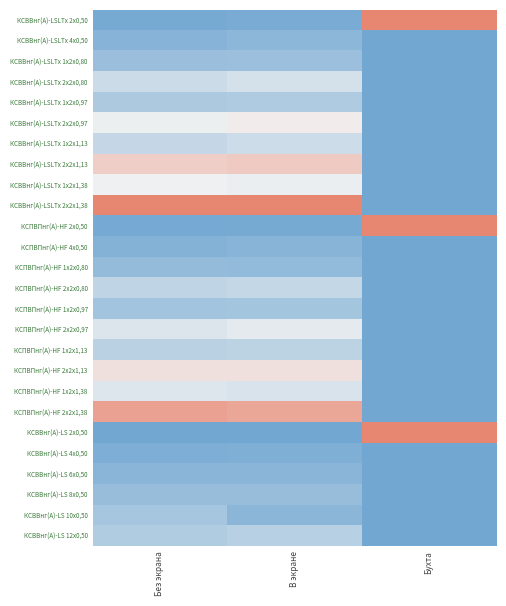

Which series changed the most between В экране and Бухта?

КСВВнг(A)-LSLTx 2х2х1,38